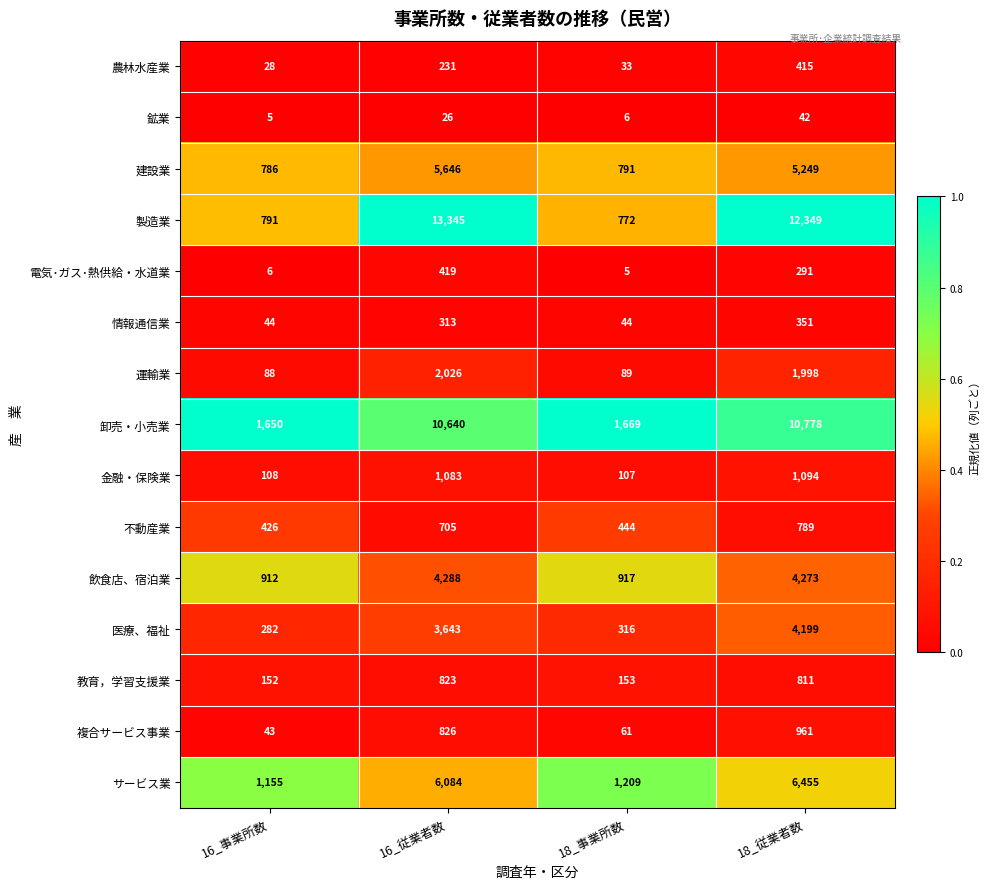

How many distinct data groups are displayed?

15